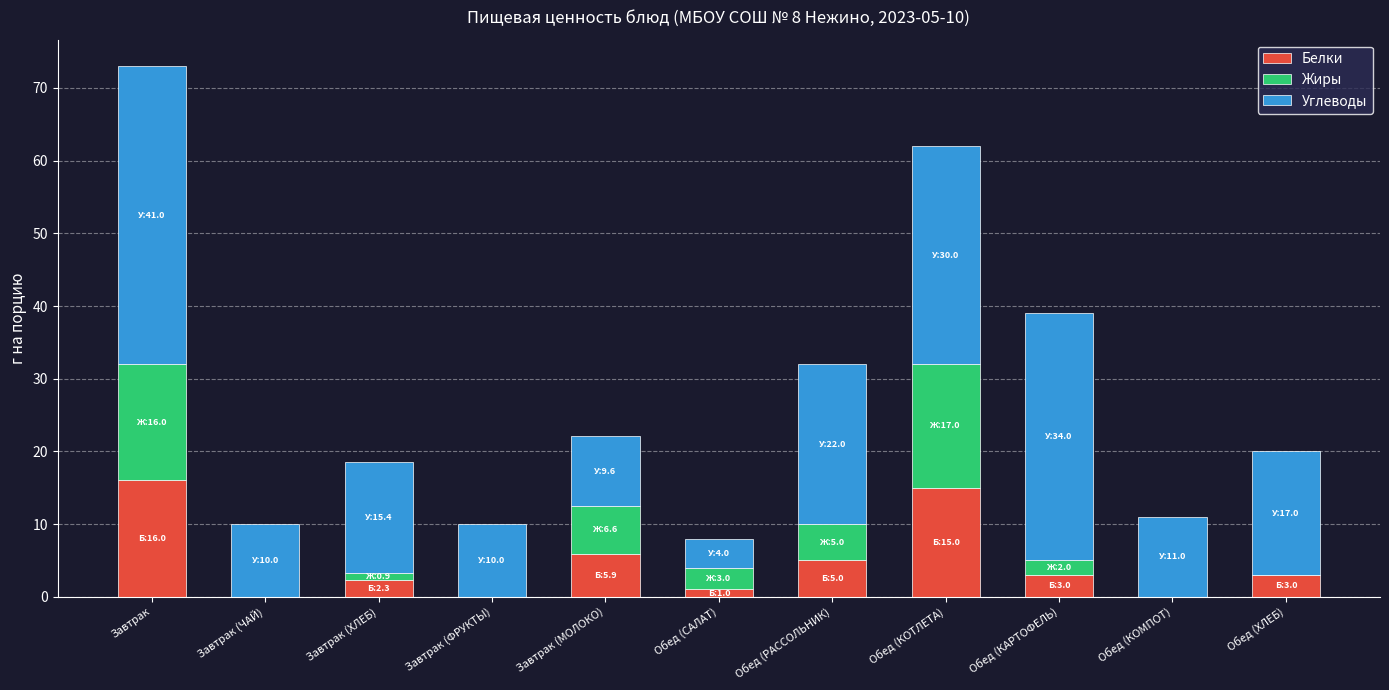

At which category is the sum across all series the highest?

Завтрак